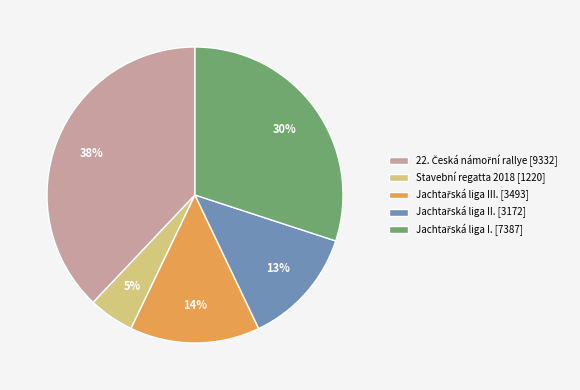

True or false: Stavební regatta 2018 [1220] accounts for 5% of the total.

True